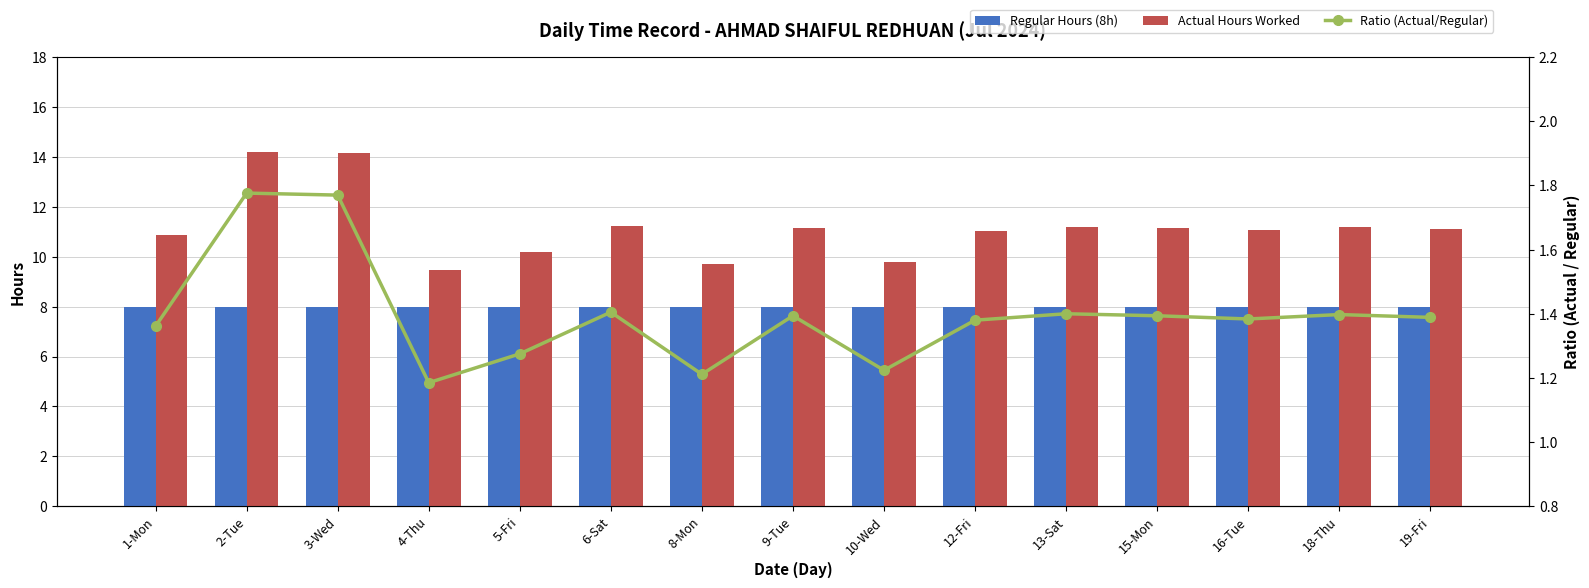

List the series in order of their peak value, highest first.

Actual Hours Worked, Regular Hours (8h), Ratio (Actual/Regular)